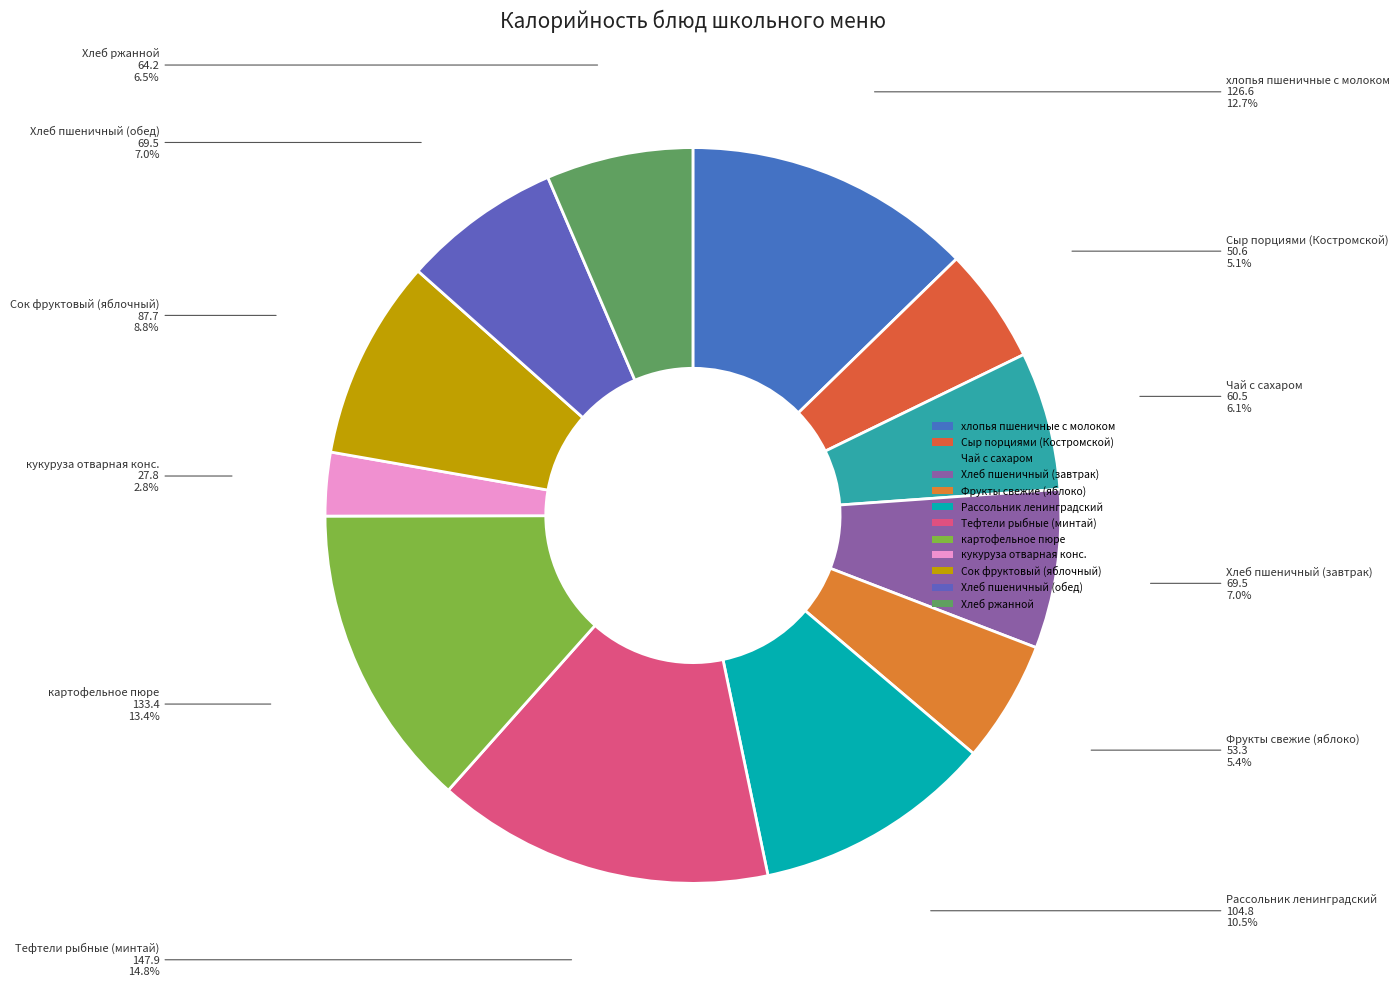

Which has a higher value, кукуруза отварная конс. or хлопья пшеничные с молоком?

хлопья пшеничные с молоком